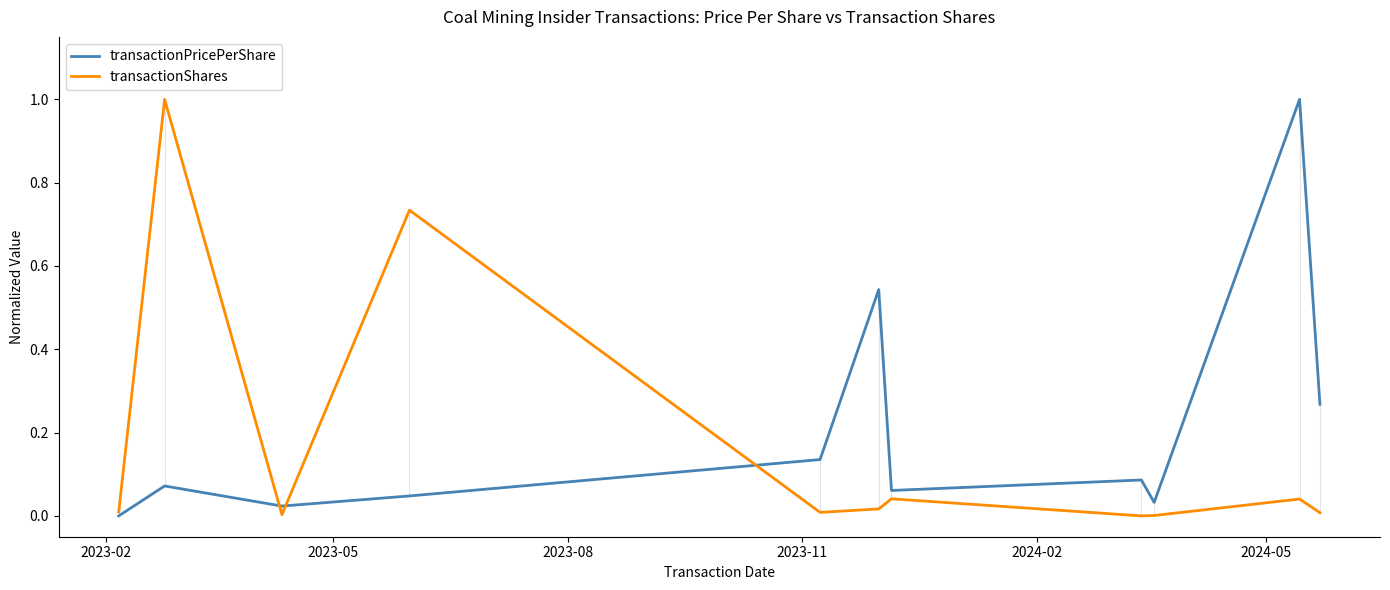

Does the chart have visible grid lines?

No